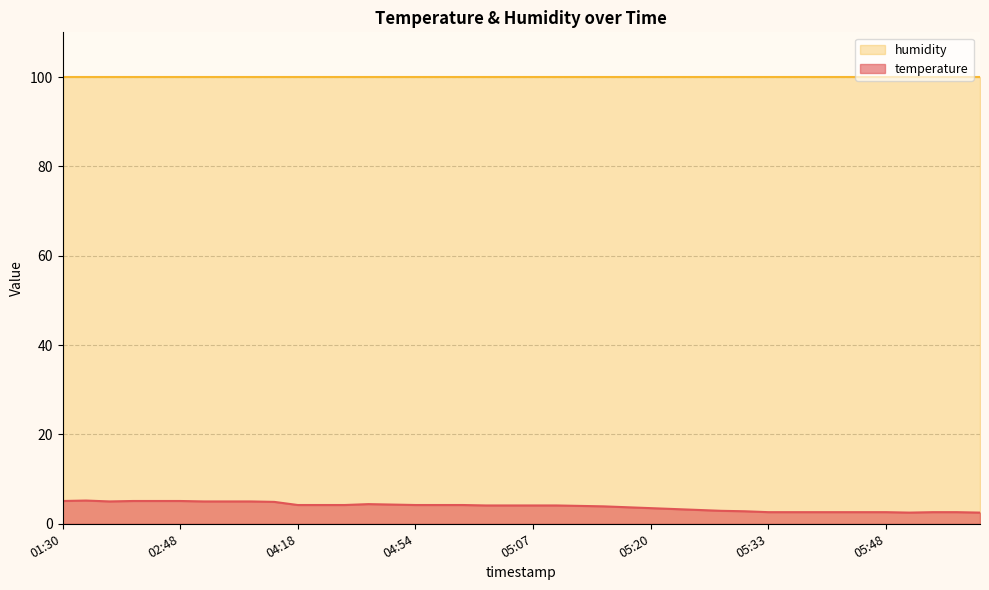

What is the change in value from 02:05 to 05:55?

-2.6